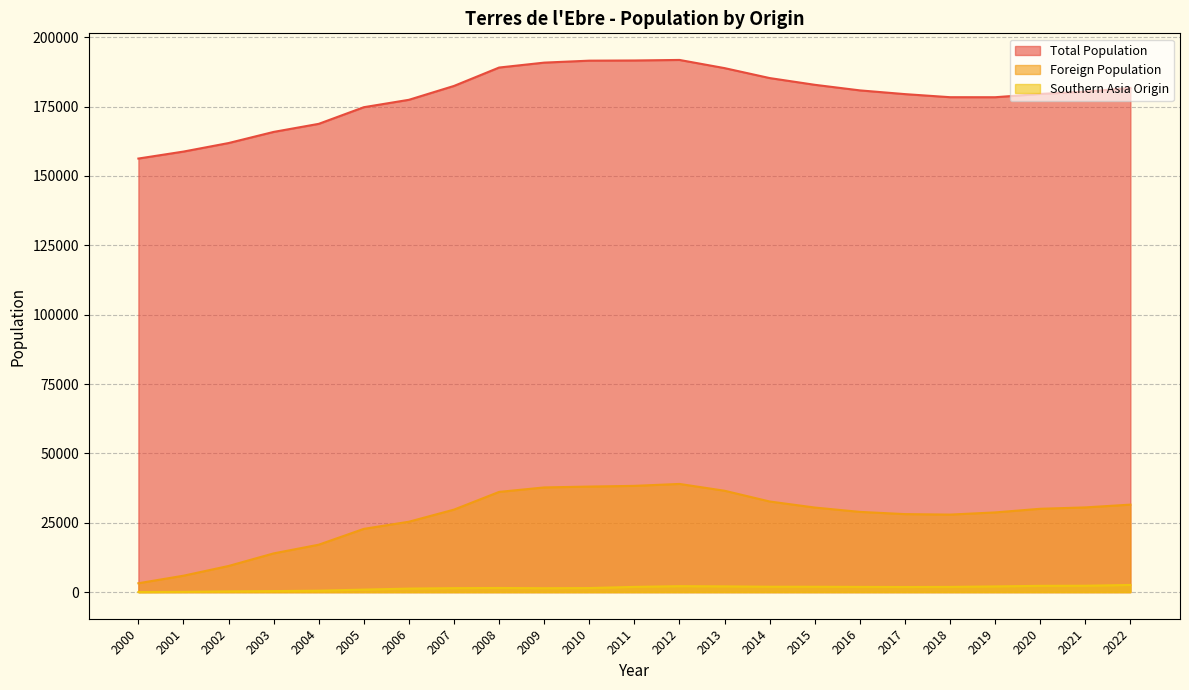

Which label corresponds to the smallest value in the chart?

2000